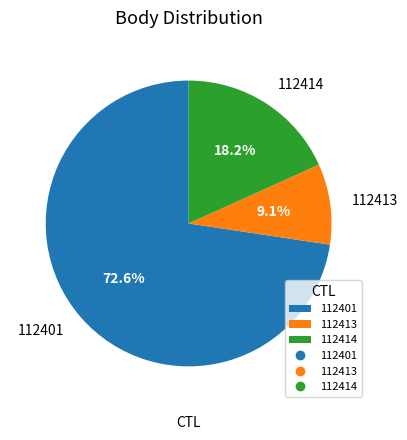

Between 112401 and 112414, which is larger?

112401